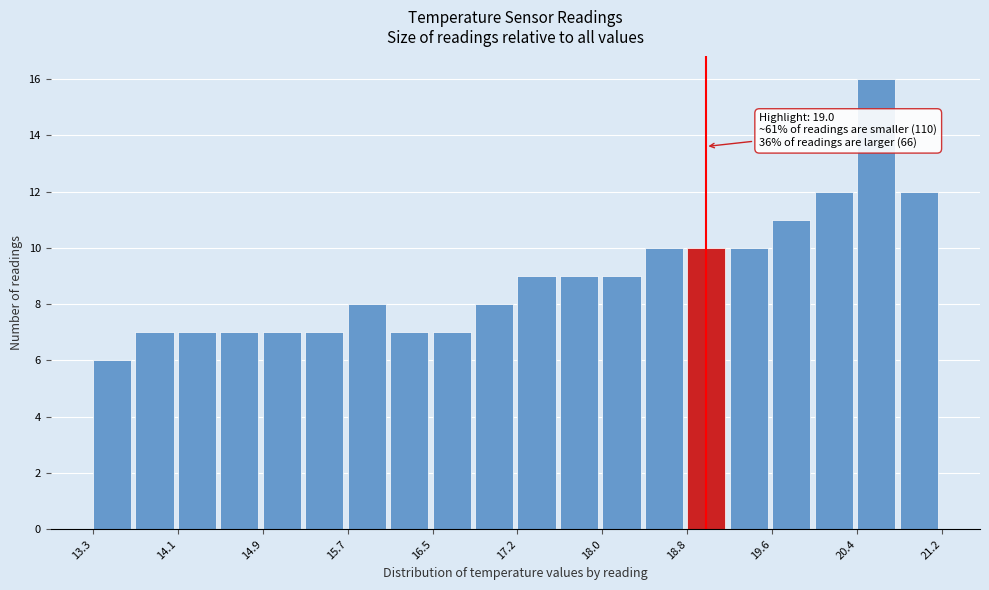

Read against the x-axis, roughly where is the centre of the tallest bar?

20.6